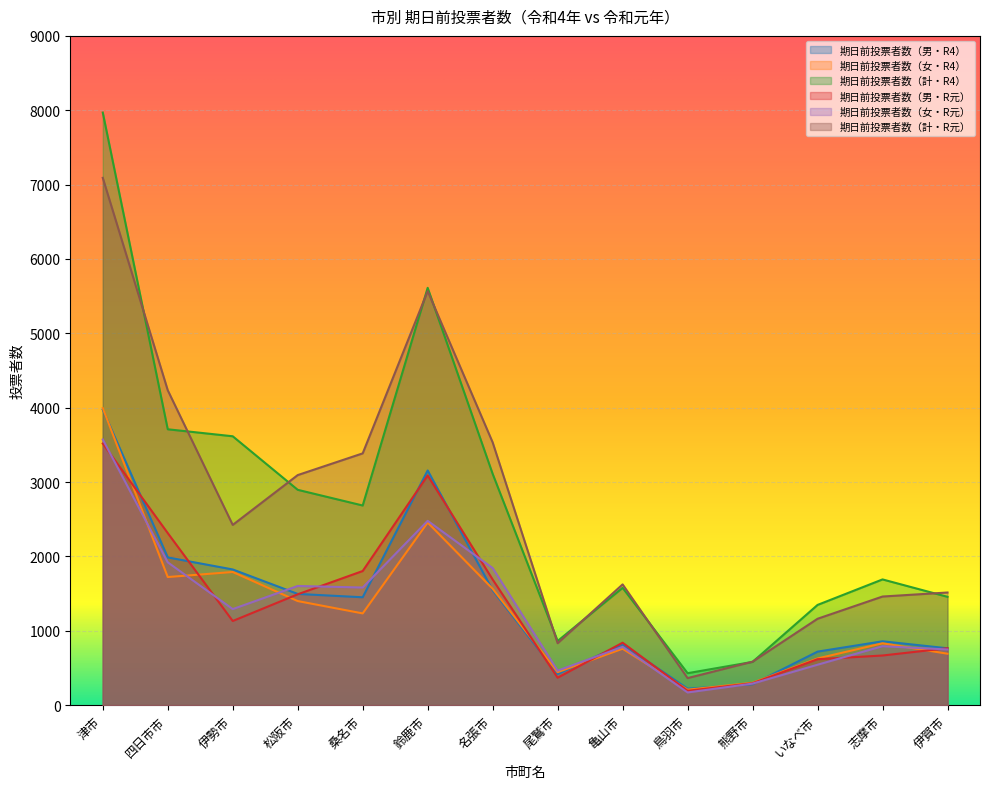

Which series has the widest spread of values?

期日前投票者数（計・R4）